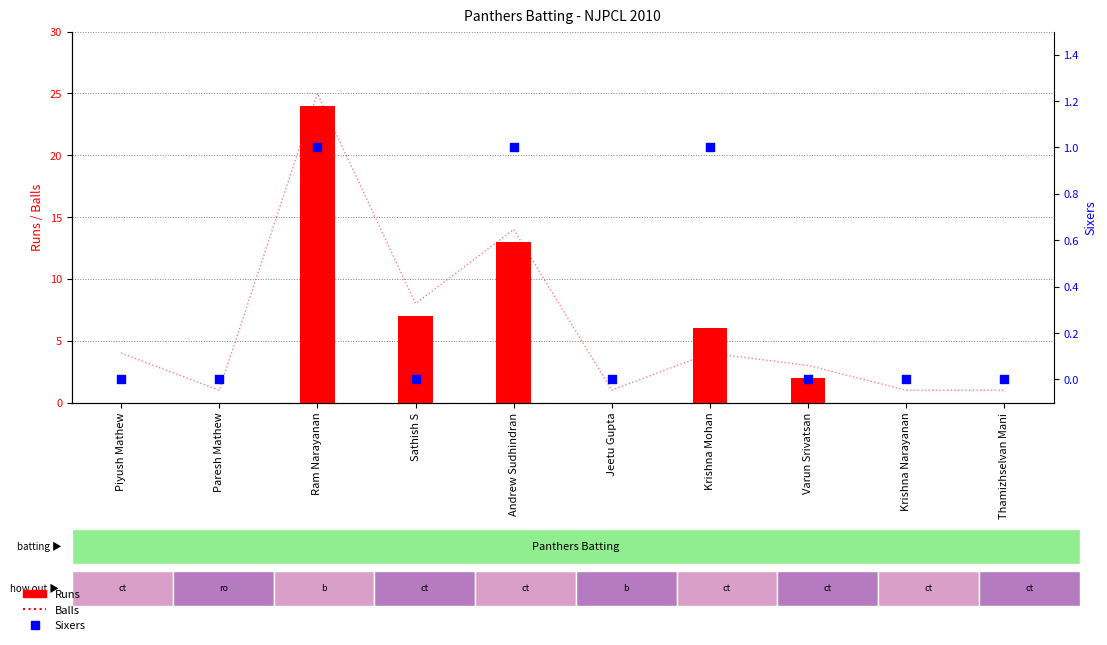

Which series has the largest total across all categories?

Balls